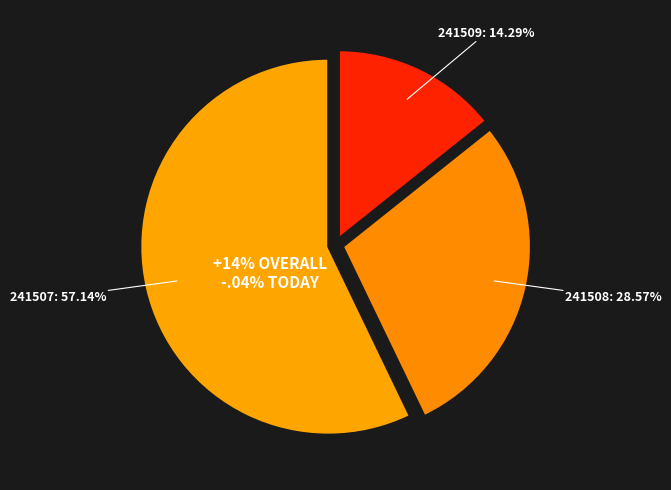

Which category has the smallest portion of the pie?

241509